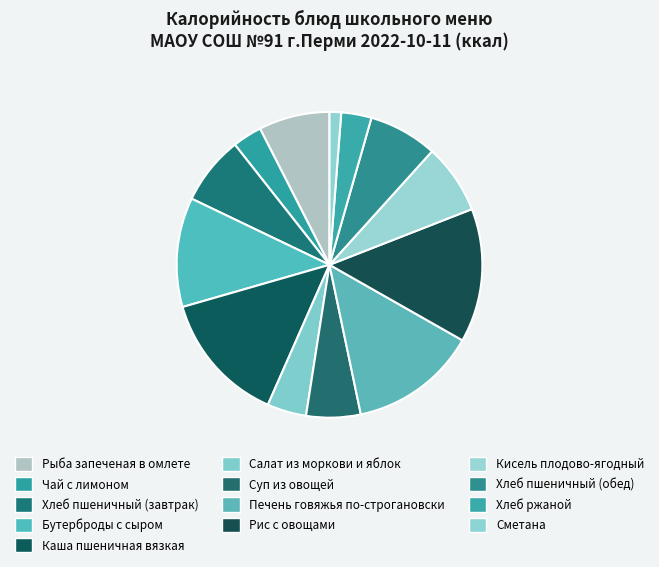

How many segments does this pie chart have?

13